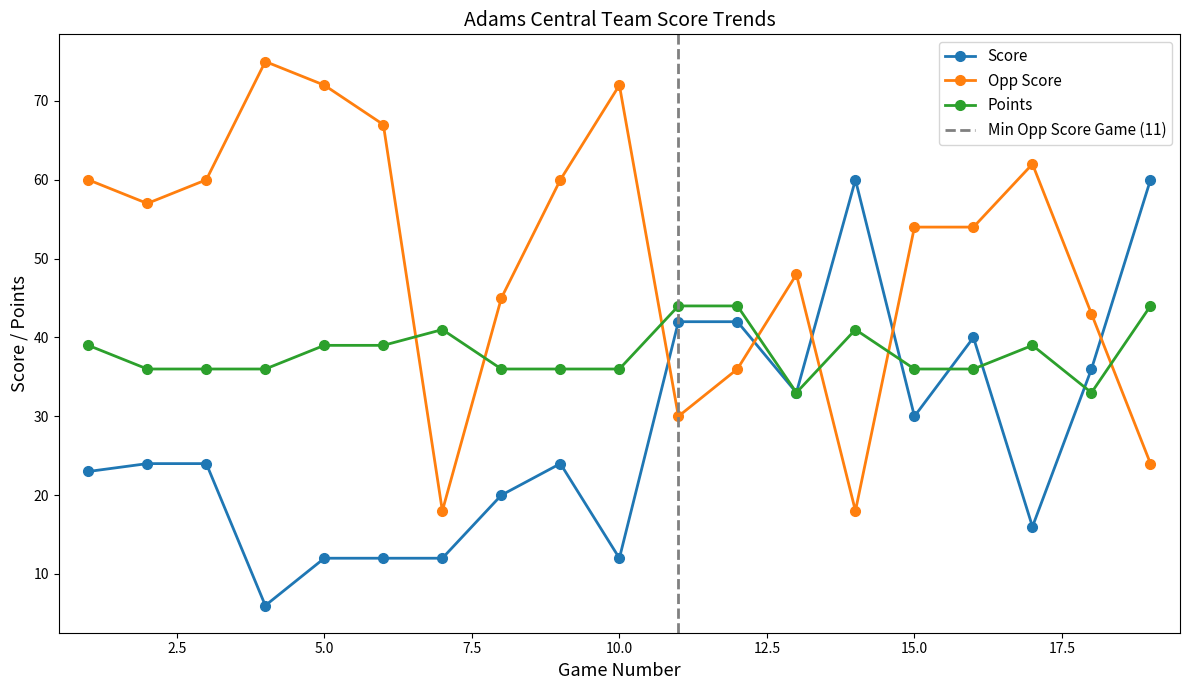

What is the highest value of the Opp Score series?

75